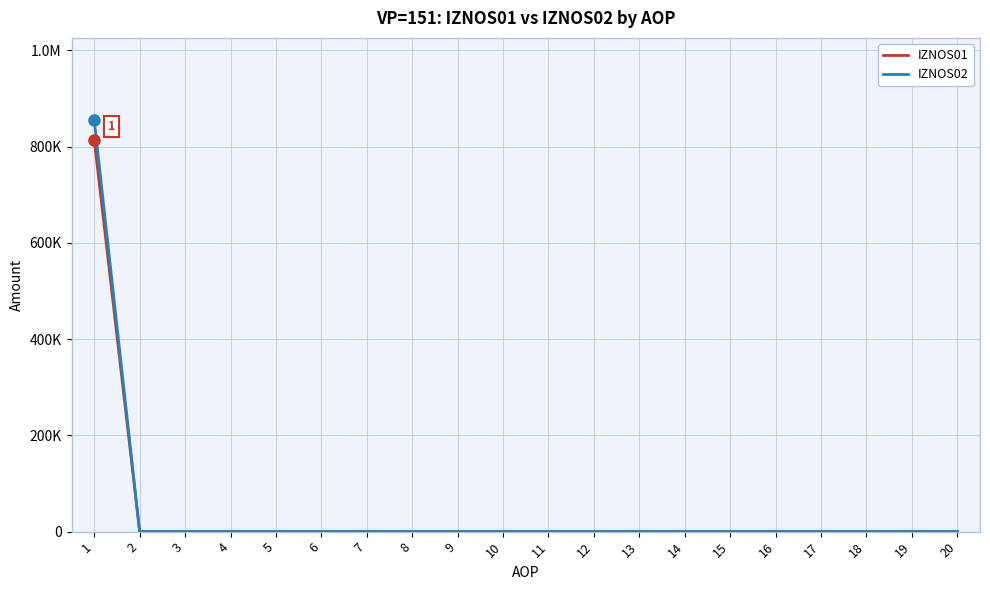

What are all the series names shown in the legend?

IZNOS01, IZNOS02